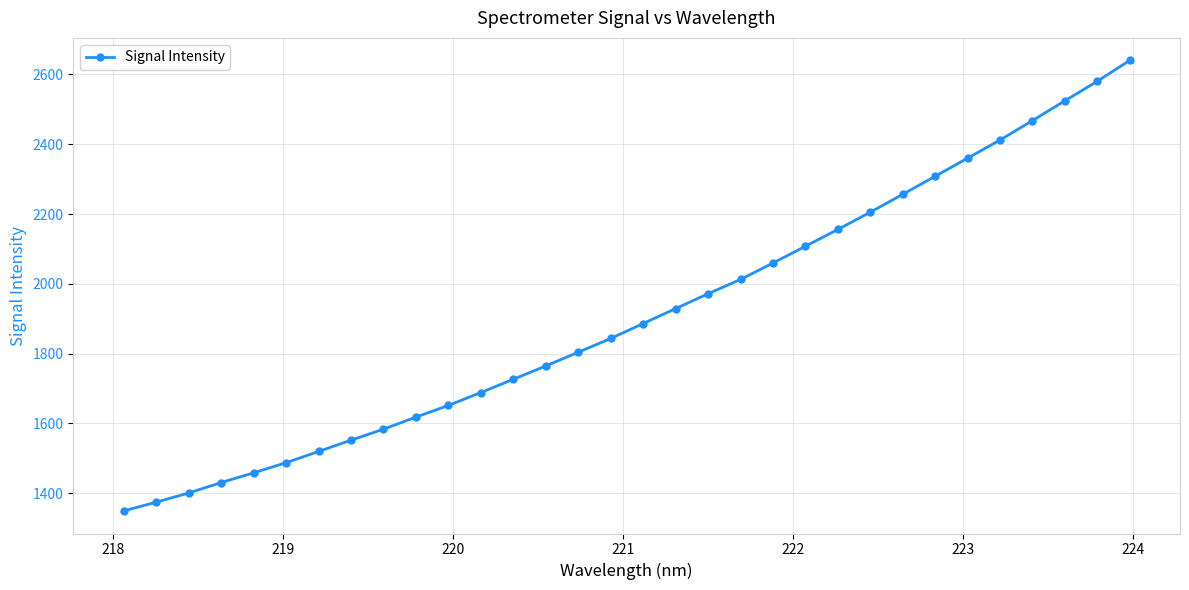

What is the average value?

1910.2